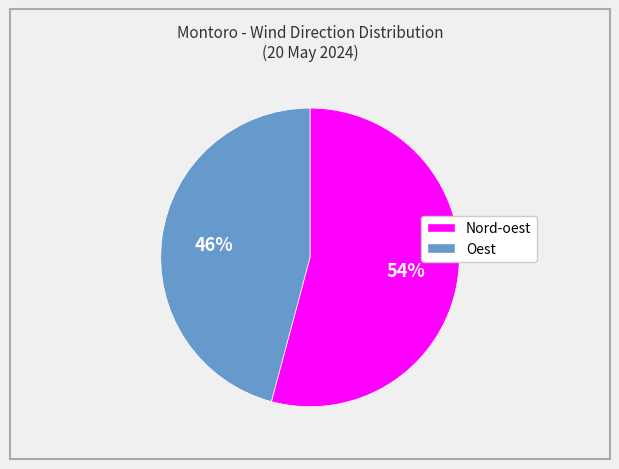

What percentage is the Nord-oest slice, to the nearest percent?

54%